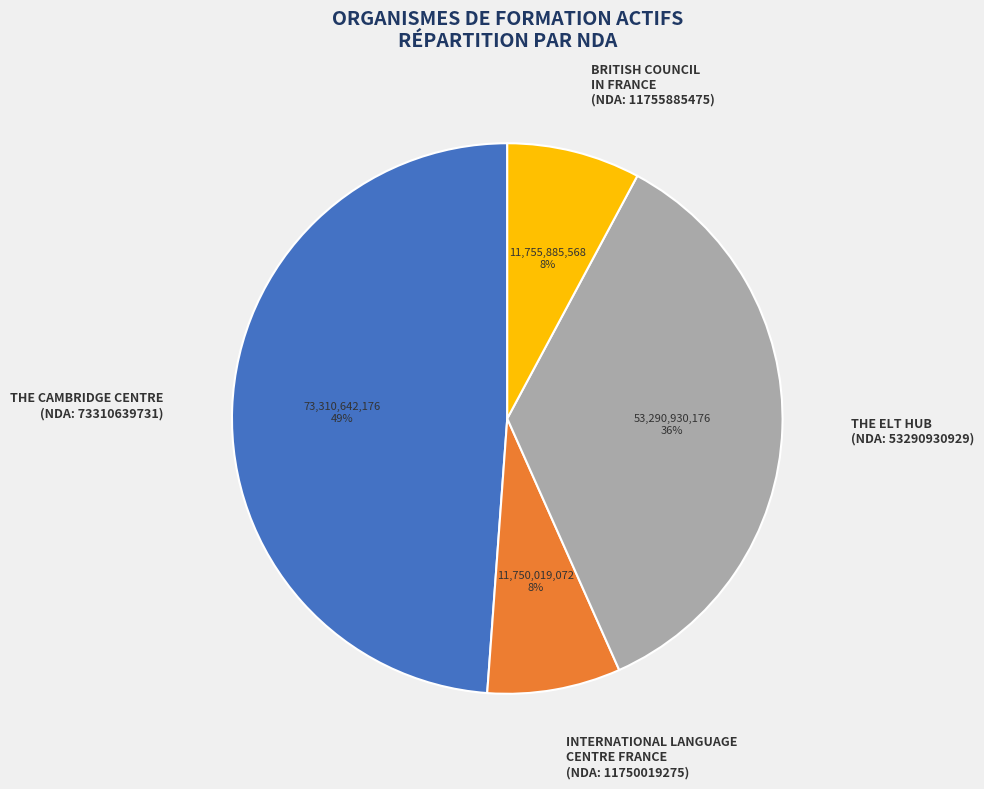

Is there any slice that represents more than half of the pie?

No